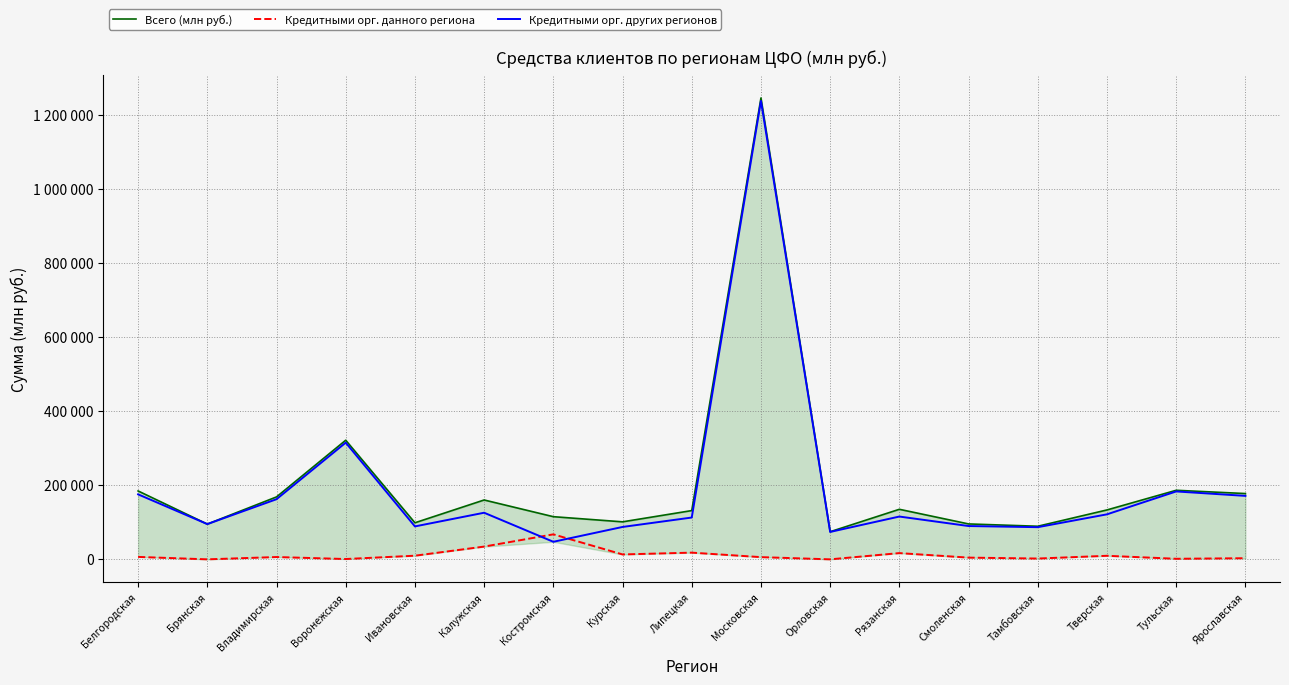

Does the chart display data point markers on the line(s)?

No